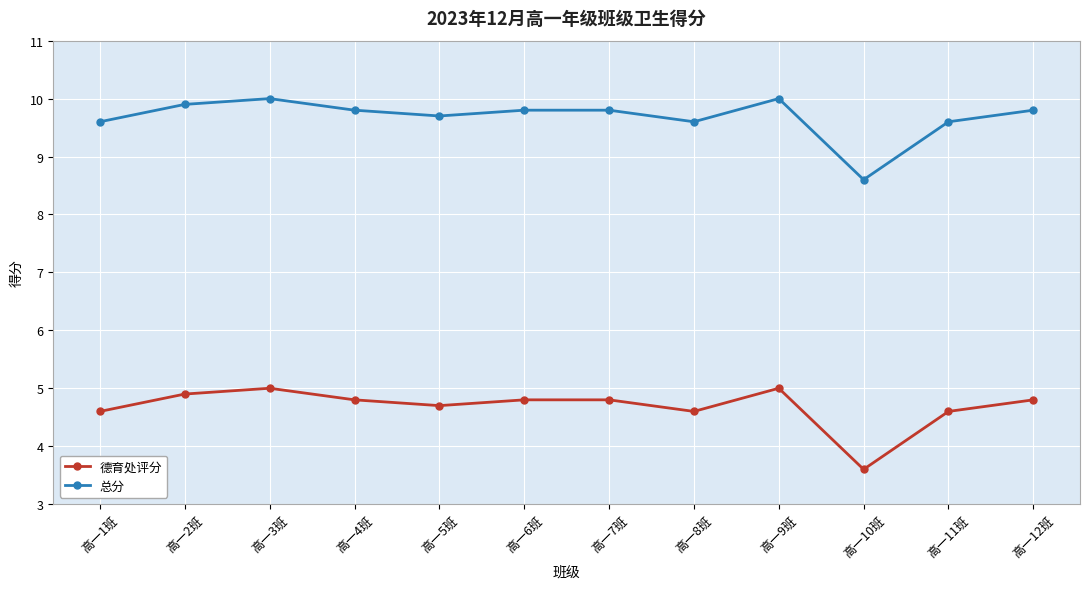

What is the difference between the maximum and minimum values in the 总分 series?

1.4